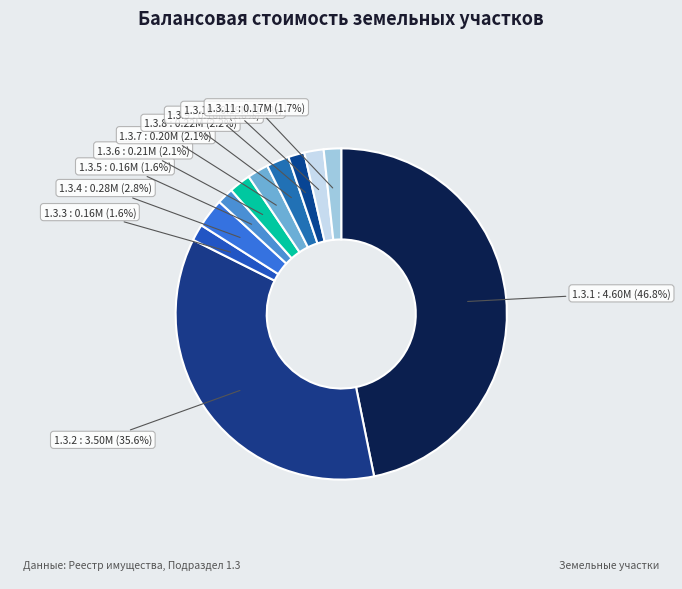

How many segments does this pie chart have?

11